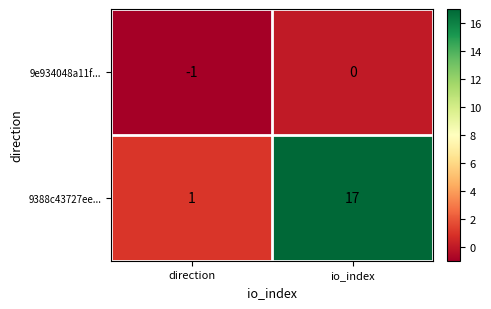

What is the difference between the 9388c43727ee... values at direction and io_index?

16